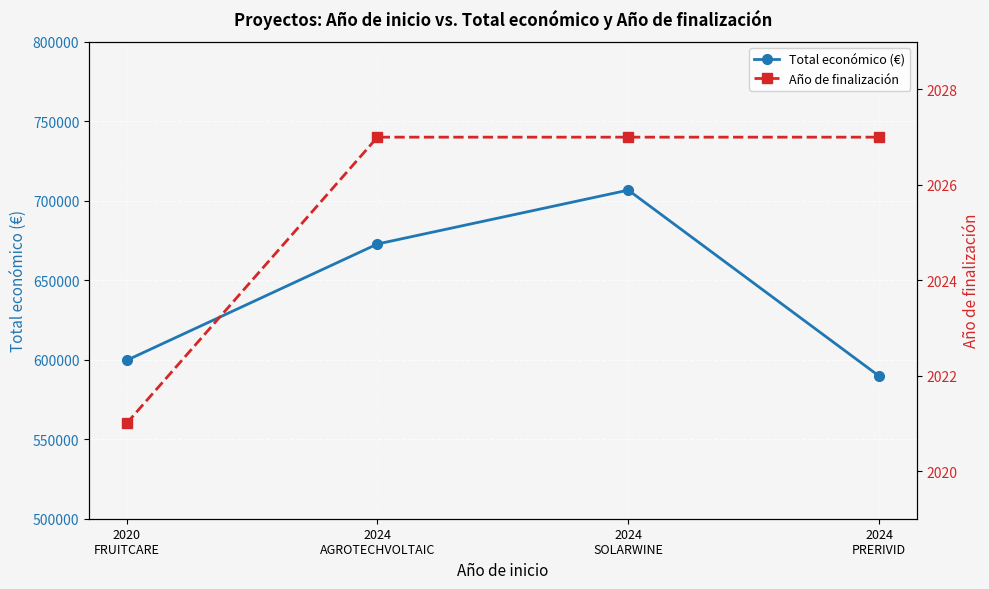

Is this an area chart (filled region under the line)?

No